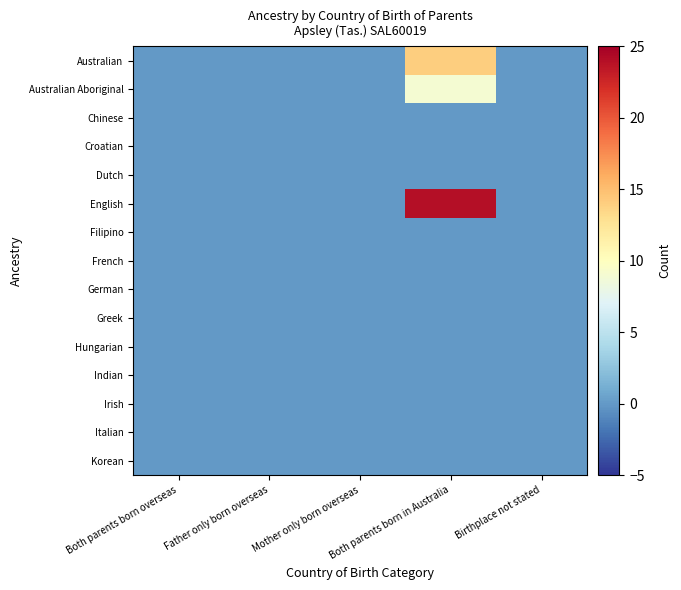

At Both parents born in Australia, list the series in order from smallest to largest.

Chinese, Croatian, Dutch, Filipino, French, German, Greek, Hungarian, Indian, Irish, Italian, Korean, Australian Aboriginal, Australian, English